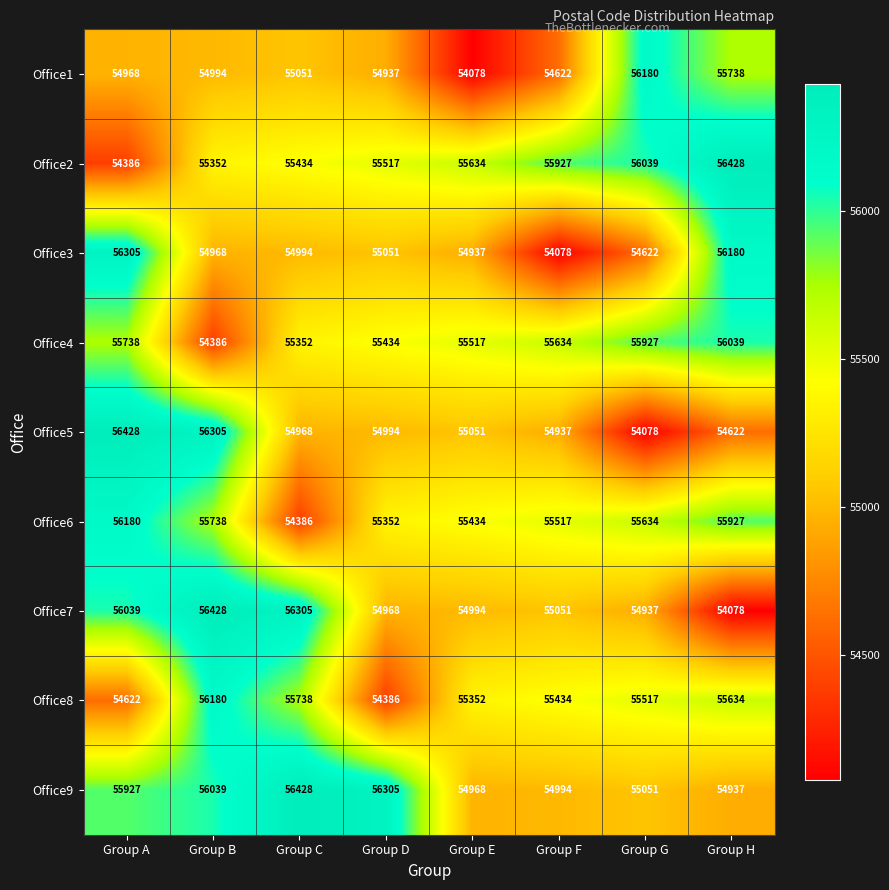

What is the total value across all series at Group D?

496944